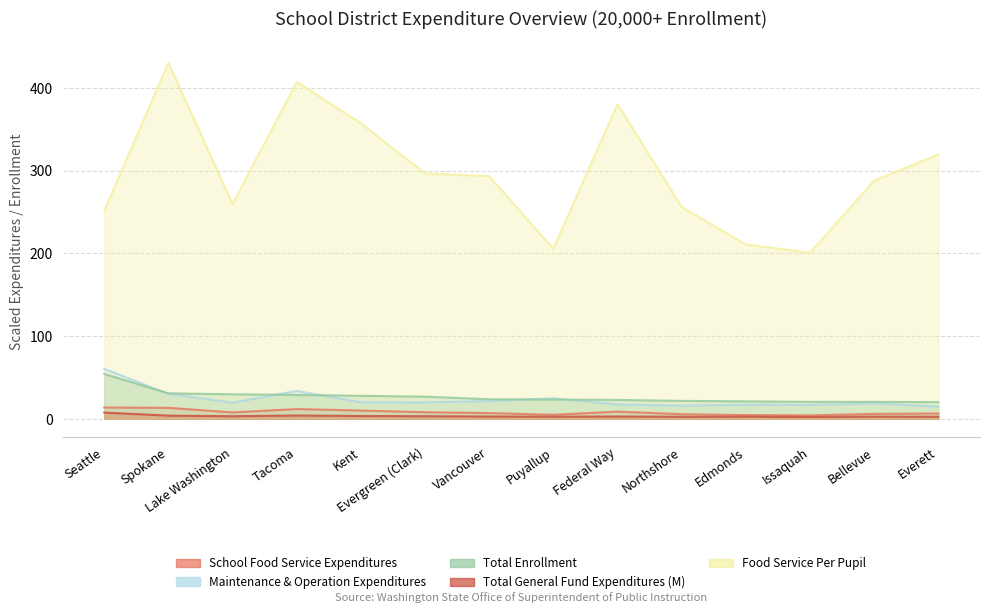

The Total General Fund Expenditures (M) series shows 2.5 at Everett. True or false?

True